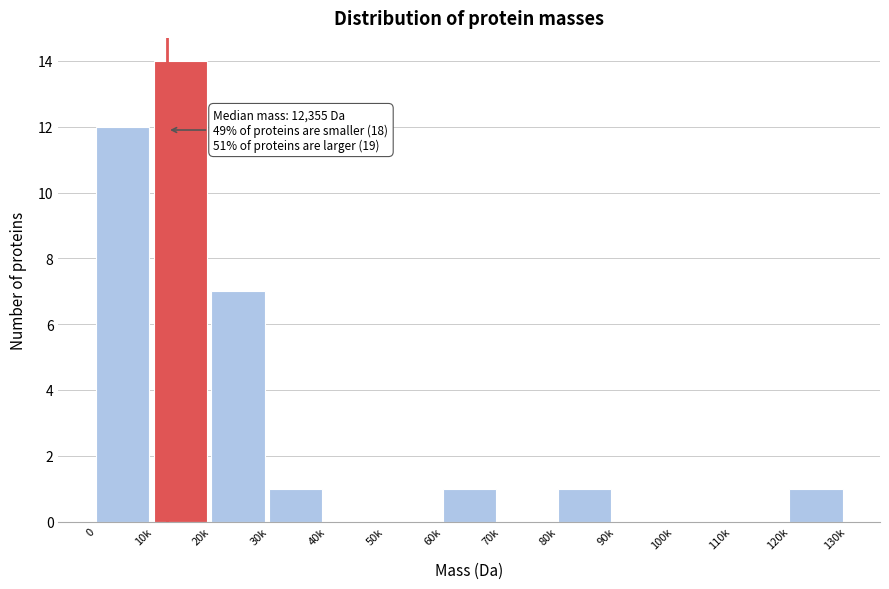

Reading left to right, list all the values displayed in this chart.

0=12	10k=14	20k=7	30k=1	40k=0	50k=0	60k=1	70k=0	80k=1	90k=0	100k=0	110k=0	120k=1